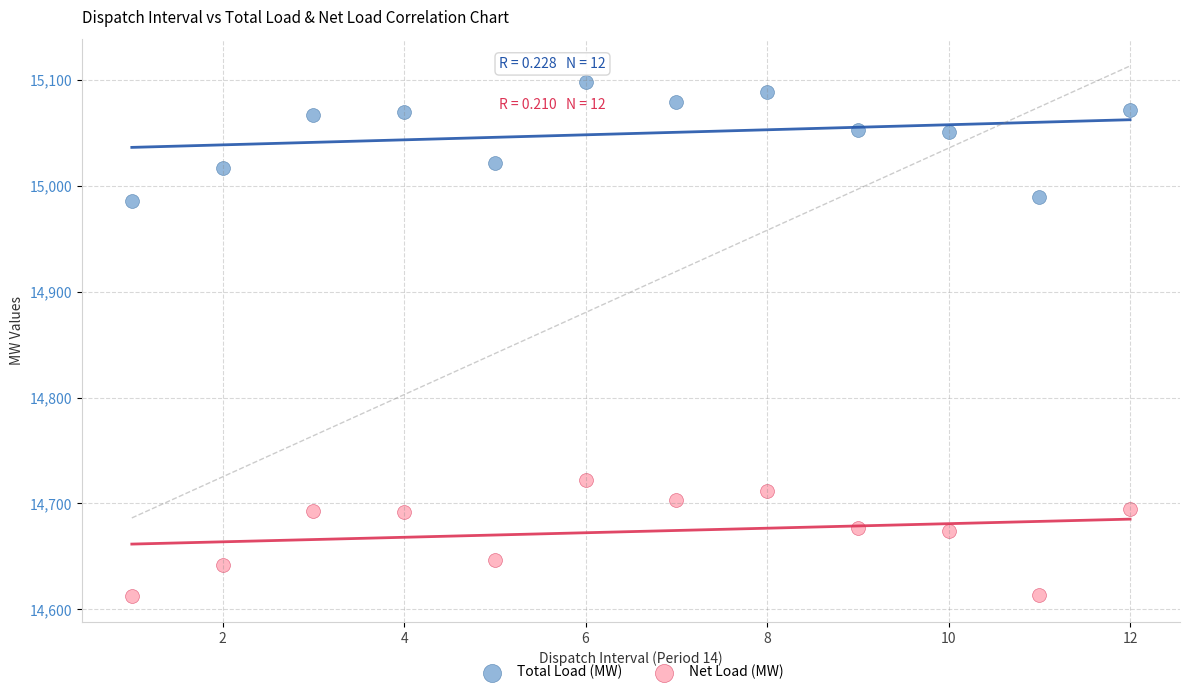

Which series has the widest spread of Y values?

Total Load (MW)